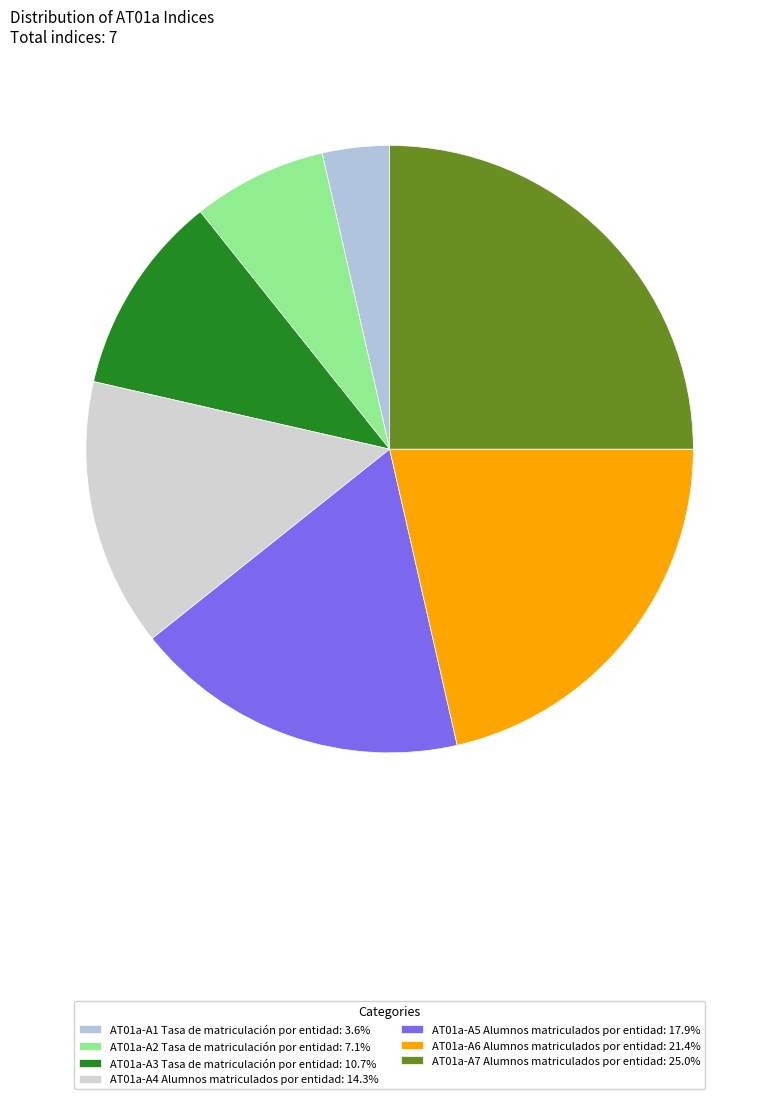

Combined, what portion of the pie is AT01a-A7 Alumnos matriculados por entidad and AT01a-A5 Alumnos matriculados por entidad?

42.9%